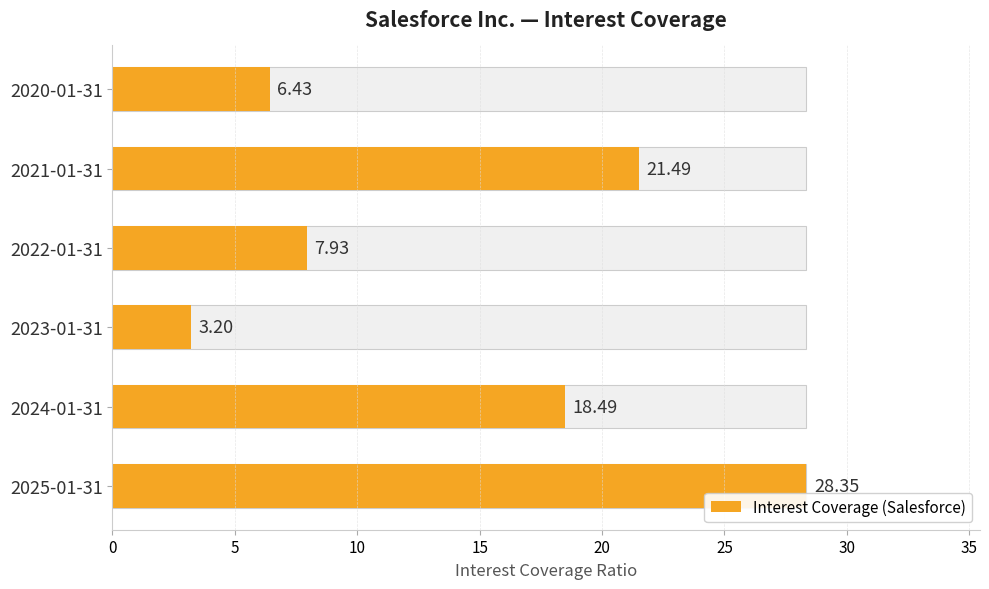

What is the difference between the maximum and minimum values?

25.2